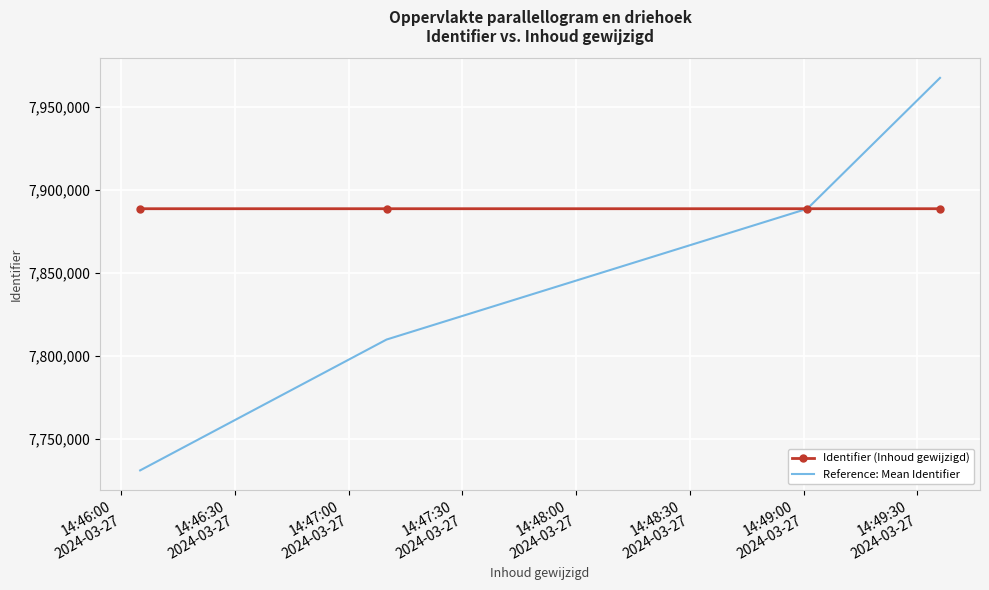

List the series in order of their overall mean, lowest first.

Reference: Mean Identifier, Identifier (Inhoud gewijzigd)